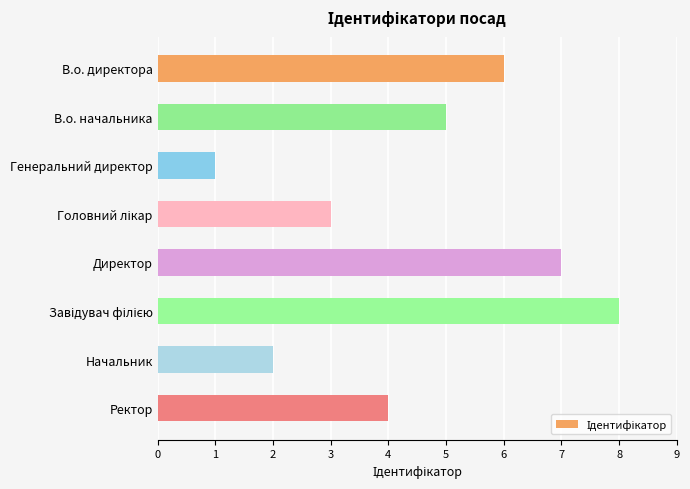

The value at В.о. директора is 3. True or false?

False